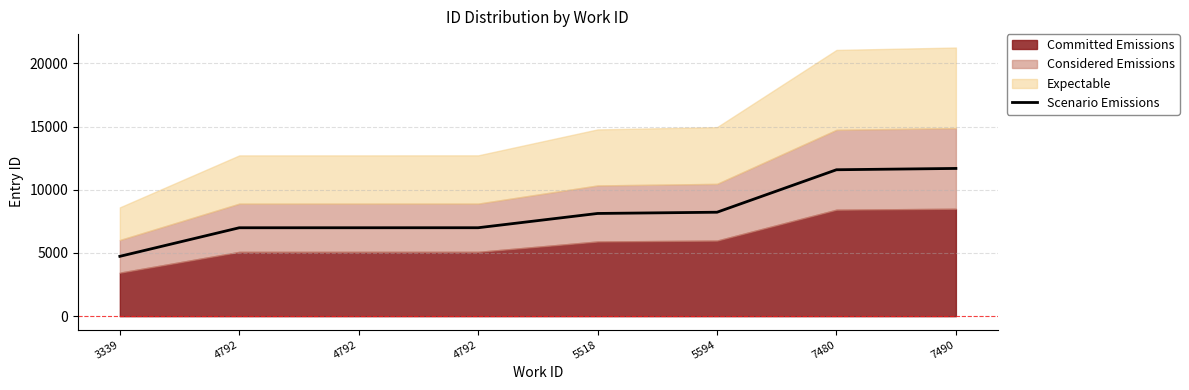

Which label corresponds to the smallest value in the chart?

3339